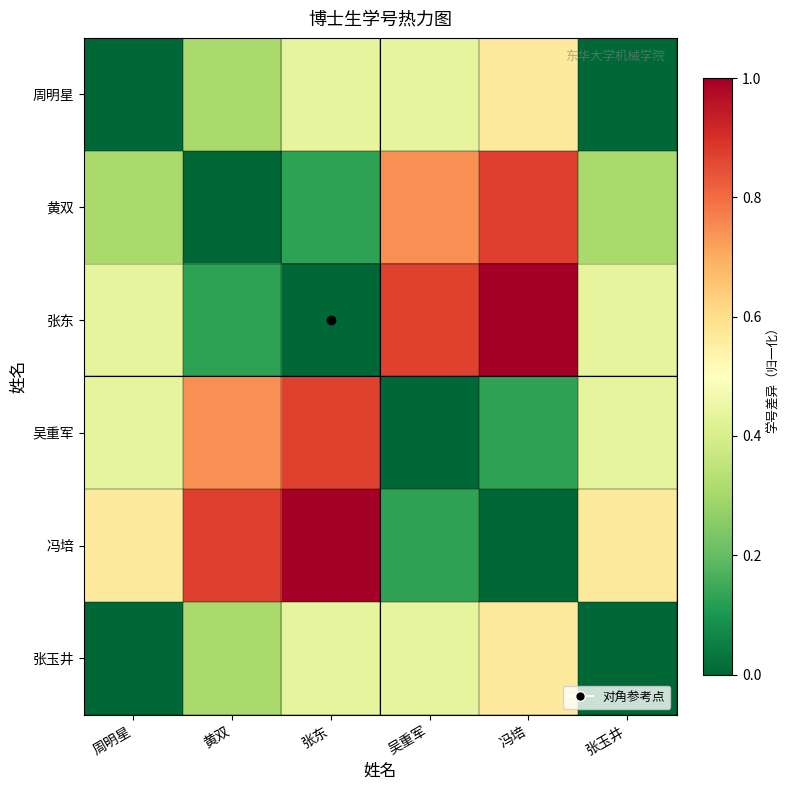

Reading left to right, extract all data points from this chart.

周明星: 周明星=0.0	黄双=0.3	张东=0.4	吴重军=0.4	冯培=0.6	张玉井=0.0
黄双: 周明星=0.3	黄双=0.0	张东=0.1	吴重军=0.7	冯培=0.9	张玉井=0.3
张东: 周明星=0.4	黄双=0.1	张东=0.0	吴重军=0.9	冯培=1.0	张玉井=0.4
吴重军: 周明星=0.4	黄双=0.7	张东=0.9	吴重军=0.0	冯培=0.1	张玉井=0.4
冯培: 周明星=0.6	黄双=0.9	张东=1.0	吴重军=0.1	冯培=0.0	张玉井=0.6
张玉井: 周明星=0.0	黄双=0.3	张东=0.4	吴重军=0.4	冯培=0.6	张玉井=0.0